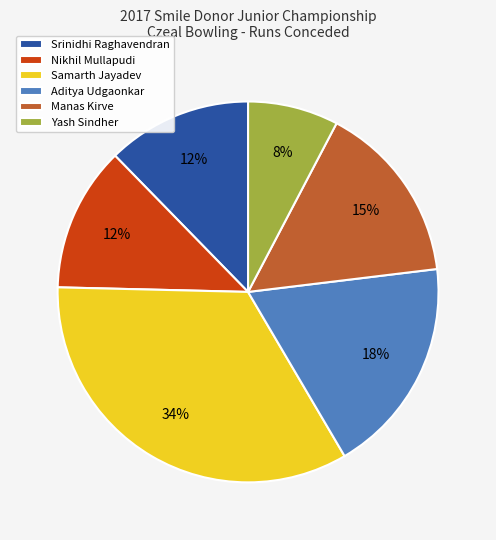

Which has a higher value, Nikhil Mullapudi or Aditya Udgaonkar?

Aditya Udgaonkar